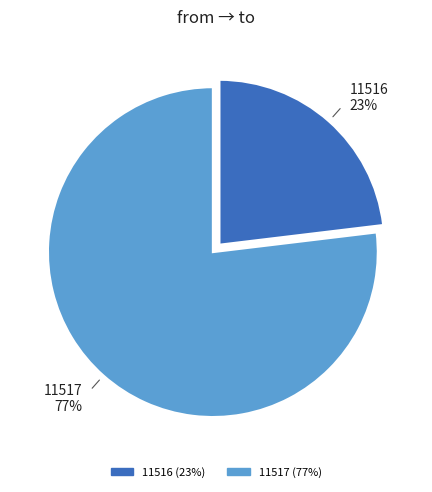

Is there a majority slice in this chart?

Yes